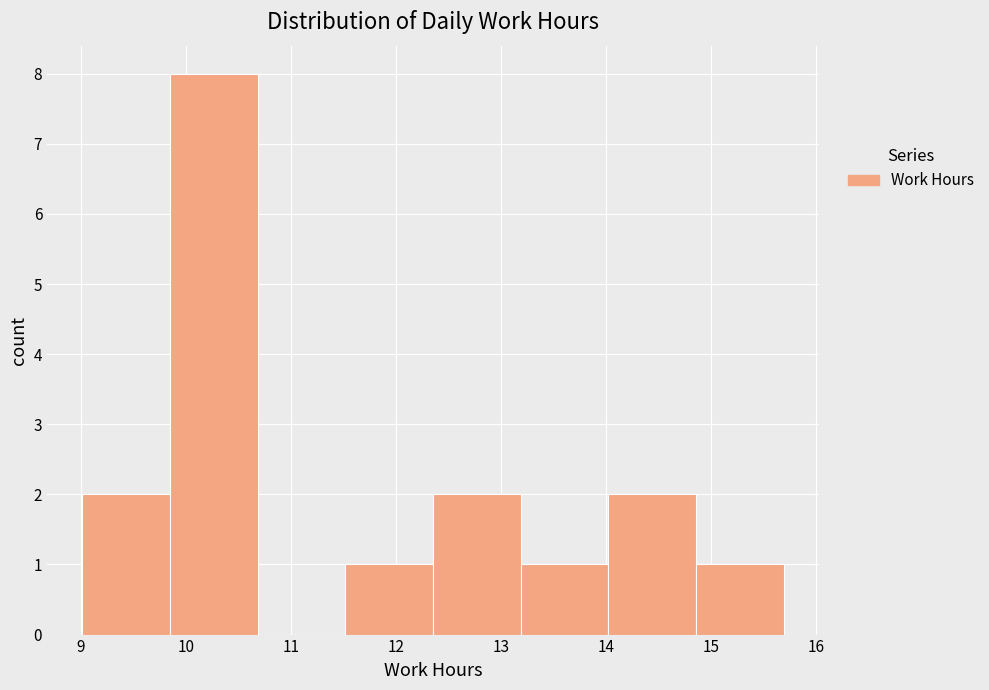

Reading left to right, transcribe this chart: for each bar, give the range it covers on the x-axis and its height. Neither the bar edges nor the heights are printed on the chart, so give them approximately, as read against the axes.

9.0 to 9.8: 2
9.8 to 10.7: 8
10.7 to 11.5: 0
11.5 to 12.4: 1
12.4 to 13.2: 2
13.2 to 14.0: 1
14.0 to 14.9: 2
14.9 to 15.7: 1